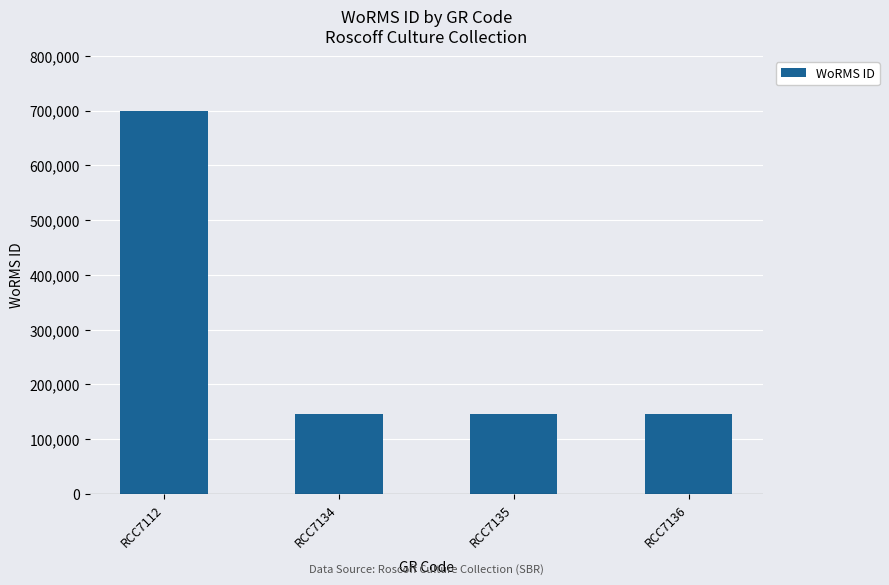

Approximately how many times larger is the value at RCC7135 compared to RCC7134?

1.0